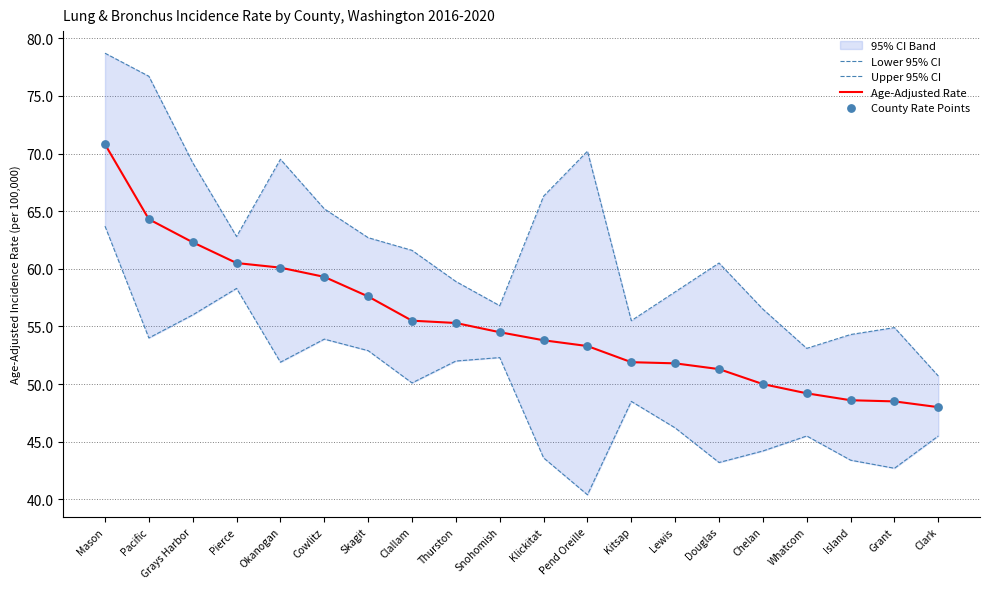

Which series contains the lowest Y value?

Lower 95% CI